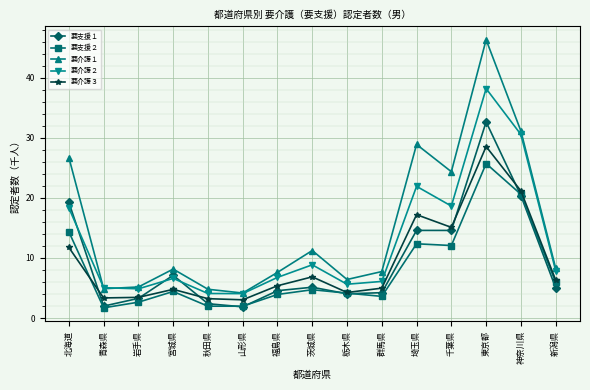

What is the label of the 5th point from the left?

秋田県